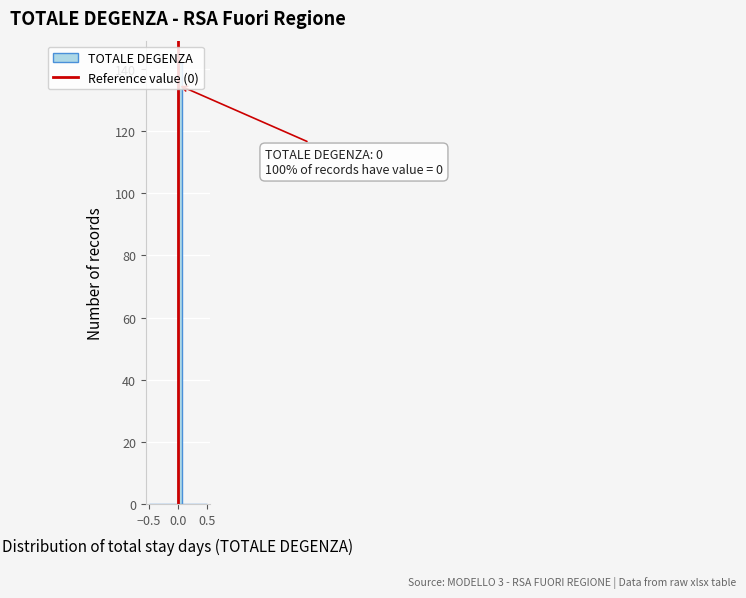

Around what value on the x-axis is the tallest bar? Give the approximate position of its centre, as read against the axis.

0.05